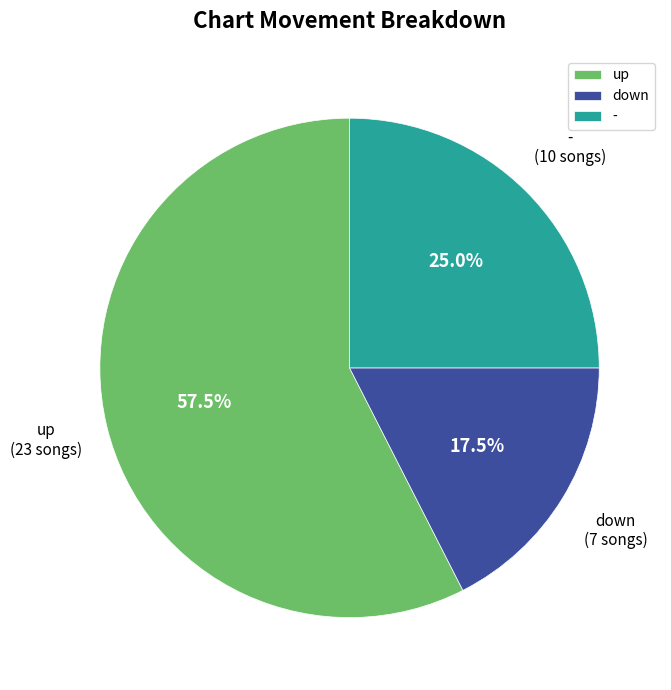

Between - and up, which is larger?

up